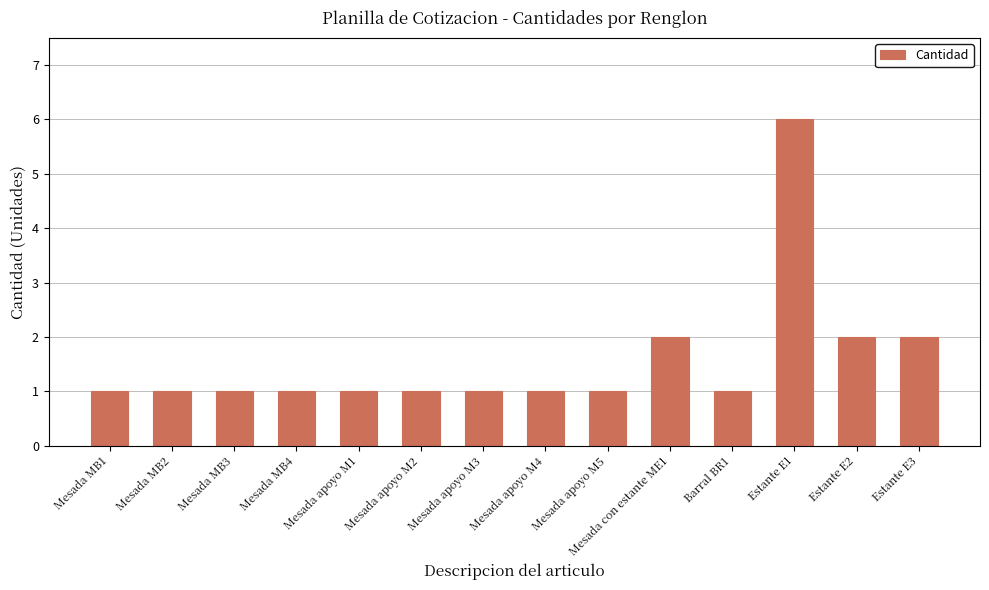

What is the change in value from Mesada MB2 to Estante E1?

+5